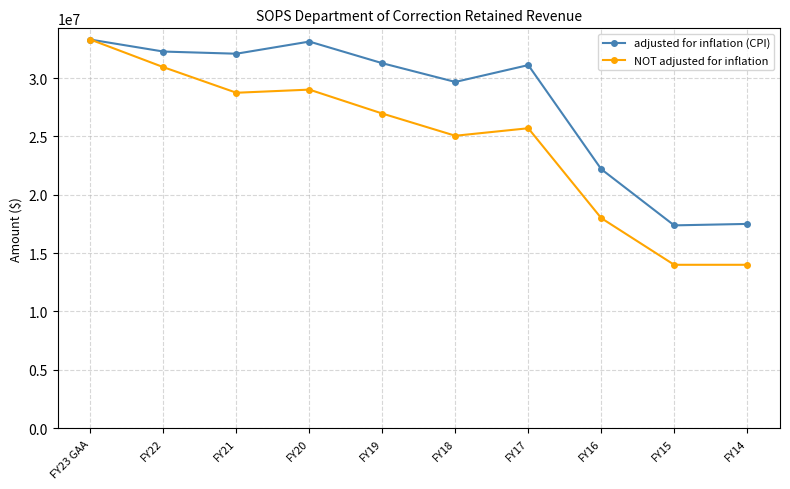

What is the lowest value of the NOT adjusted for inflation series?

14000000